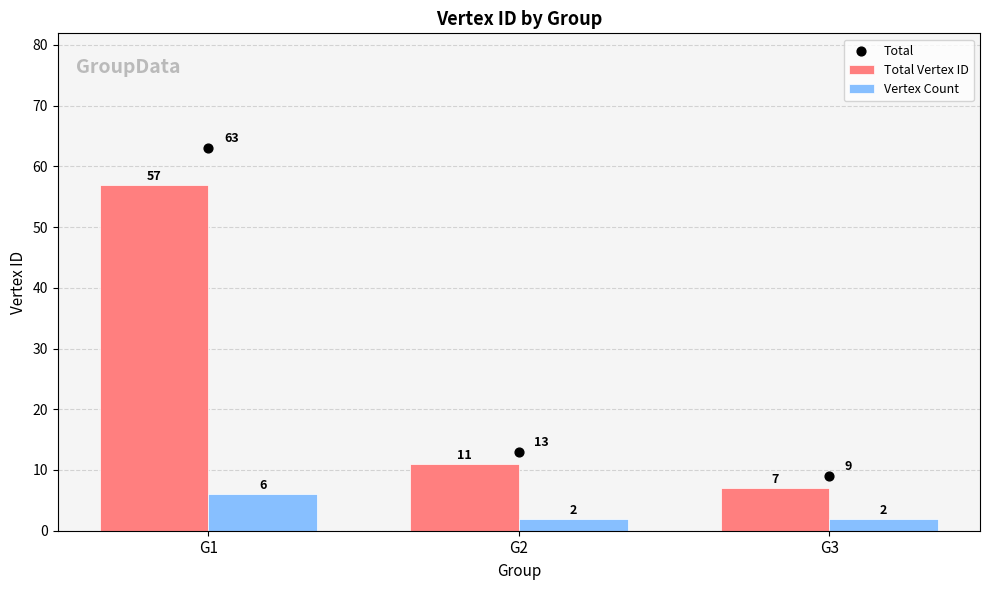

Which series has the largest total across all categories?

Total